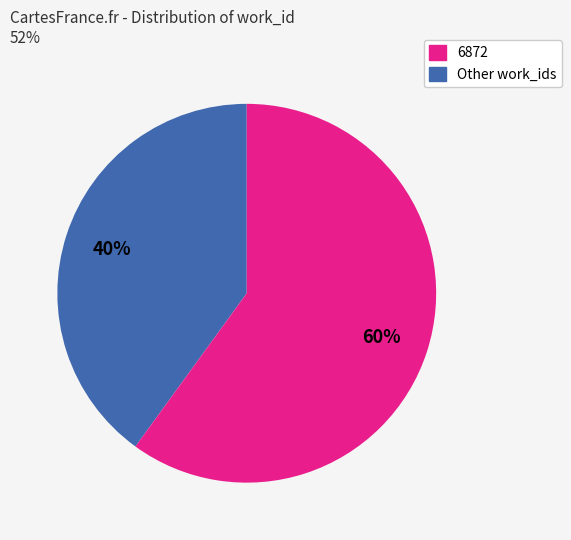

Is there any slice that represents more than half of the pie?

Yes